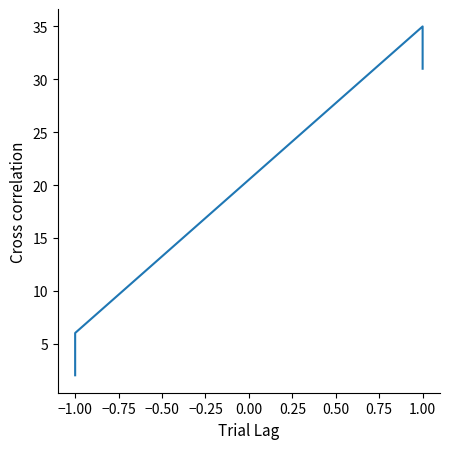

The value at 1.00 is 12. True or false?

False